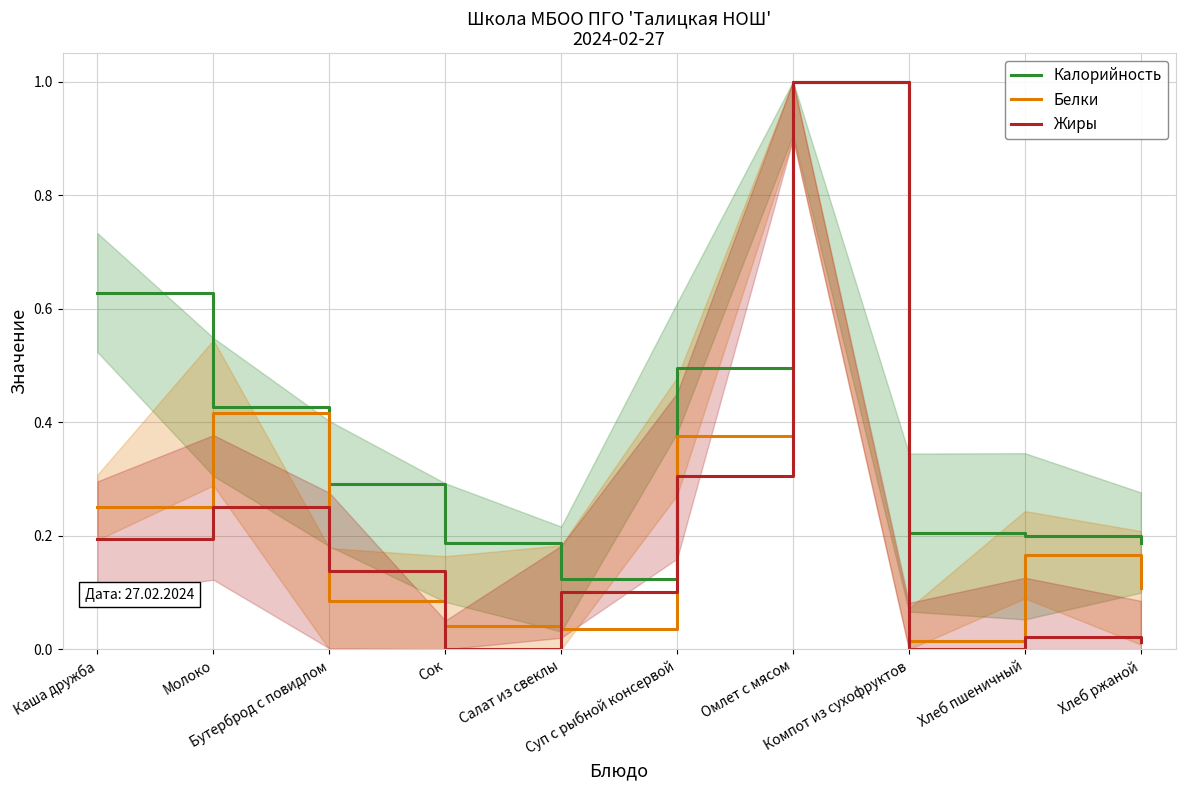

How many lines are shown in the chart?

3